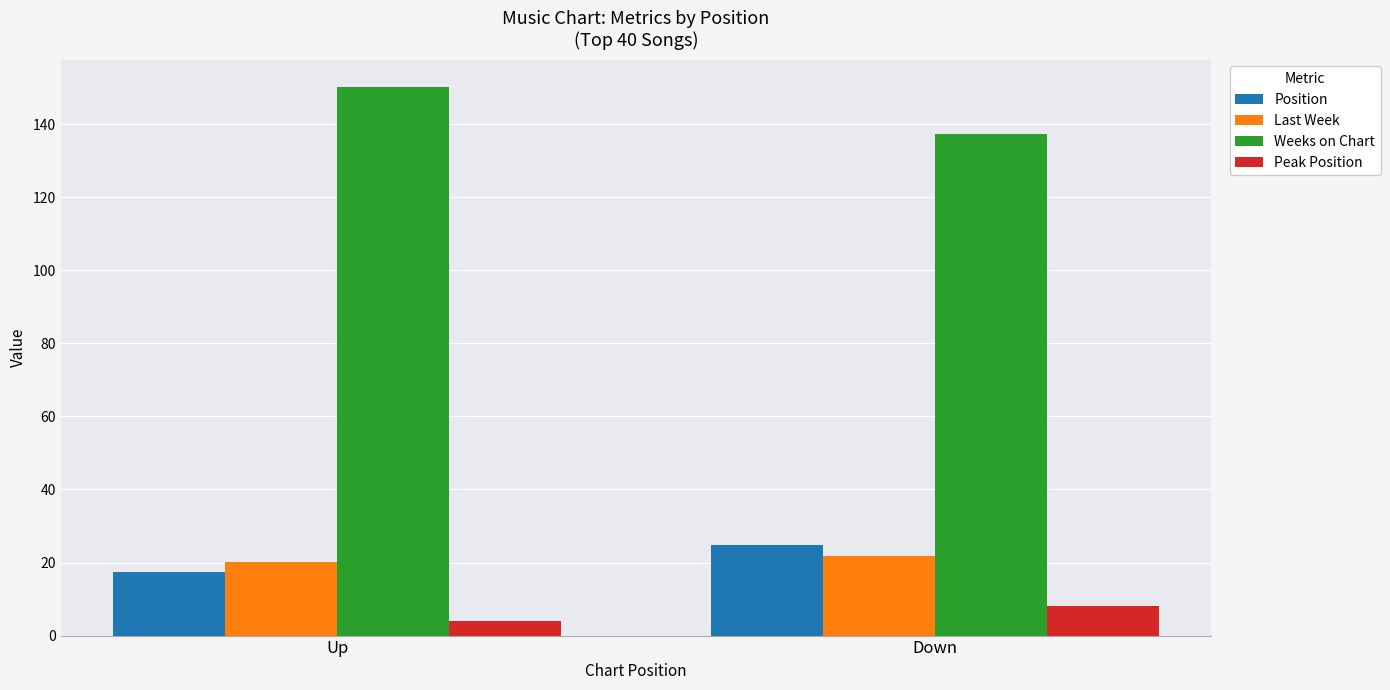

Reading right to left, transcribe all the data shown in this chart.

Position: Down=24.7	Up=17.4
Last Week: Down=21.6	Up=20.1
Weeks on Chart: Down=137.2	Up=150.2
Peak Position: Down=8.0	Up=3.9